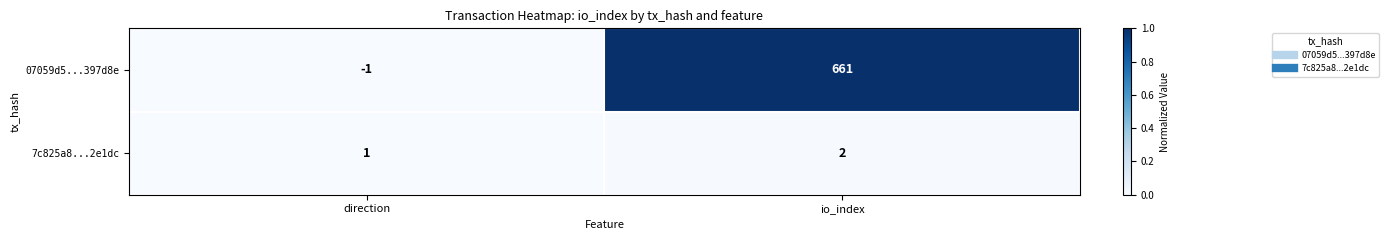

Rank the series by their average value, from highest to lowest.

07059d5...397d8e, 7c825a8...2e1dc